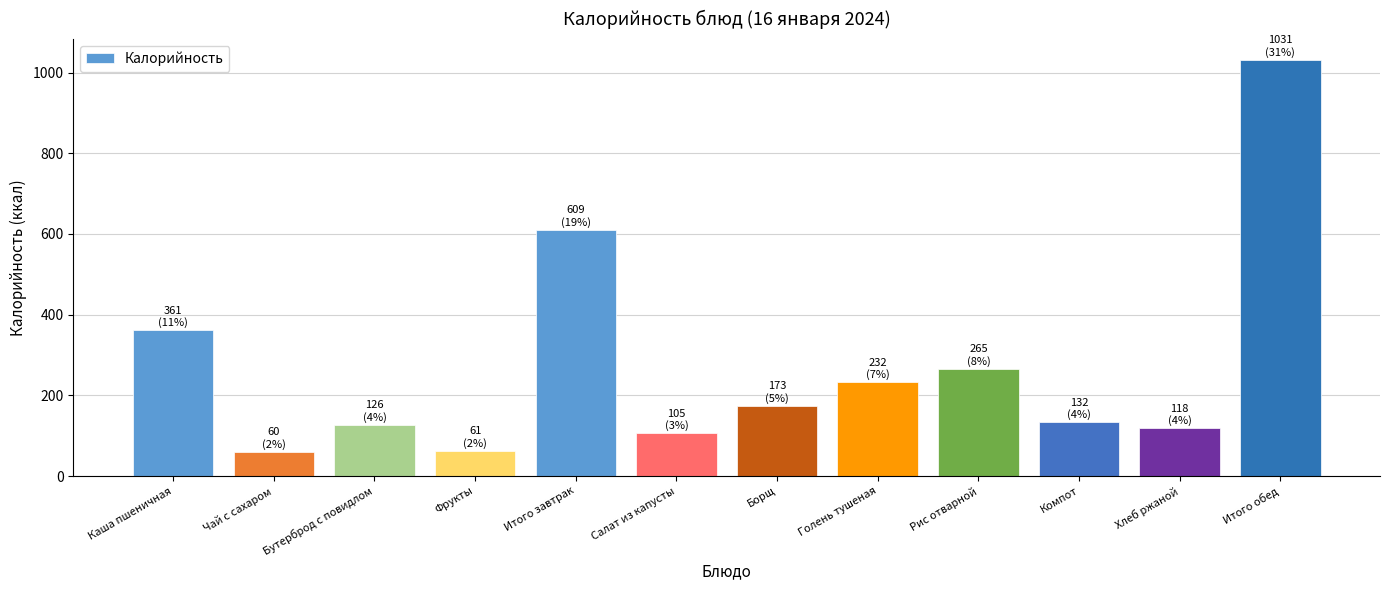

What is the change in value from Борщ to Компот?

-40.5